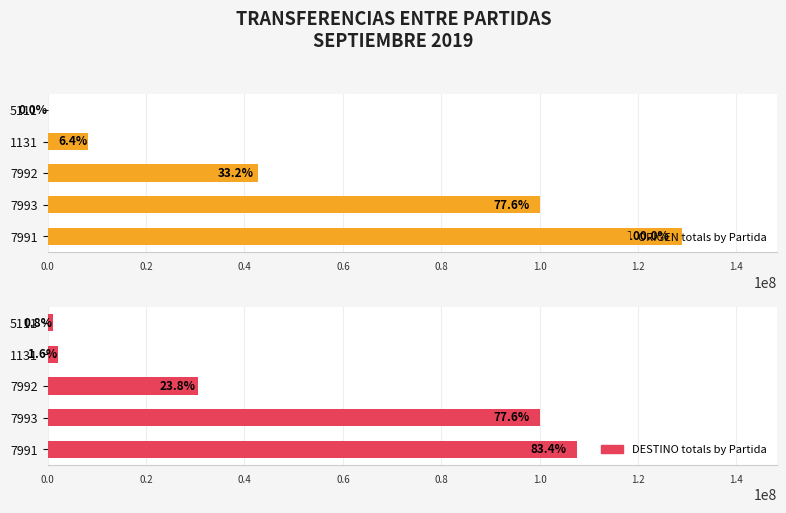

Rank the series by their maximum value, from highest to lowest.

ORIGEN totals by Partida, DESTINO totals by Partida